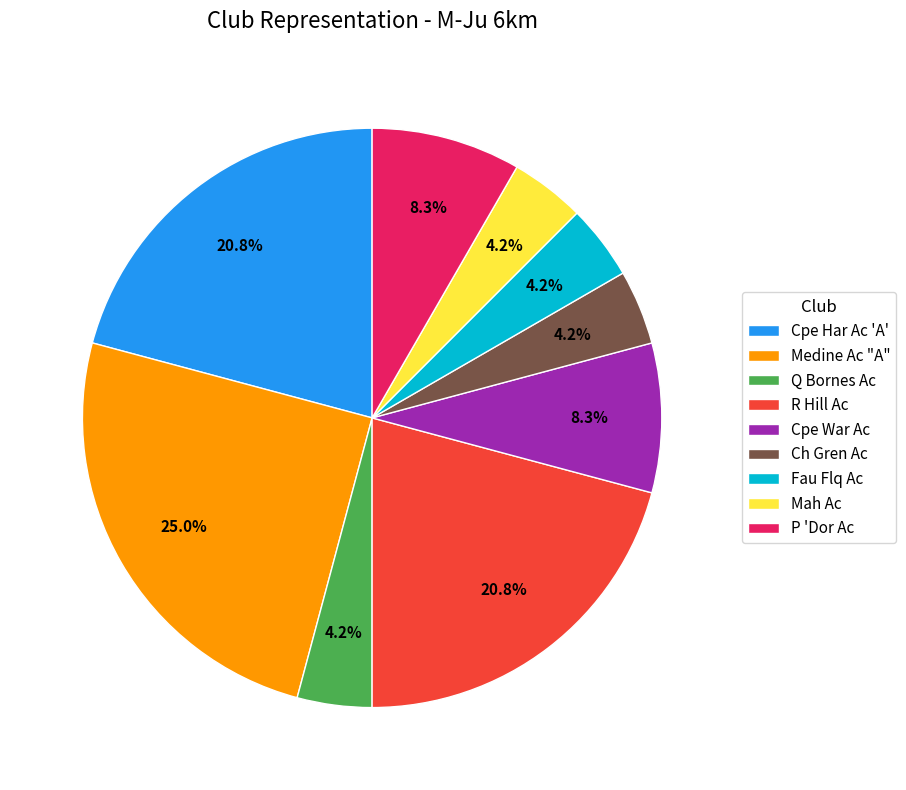

Does any single category account for the majority?

No